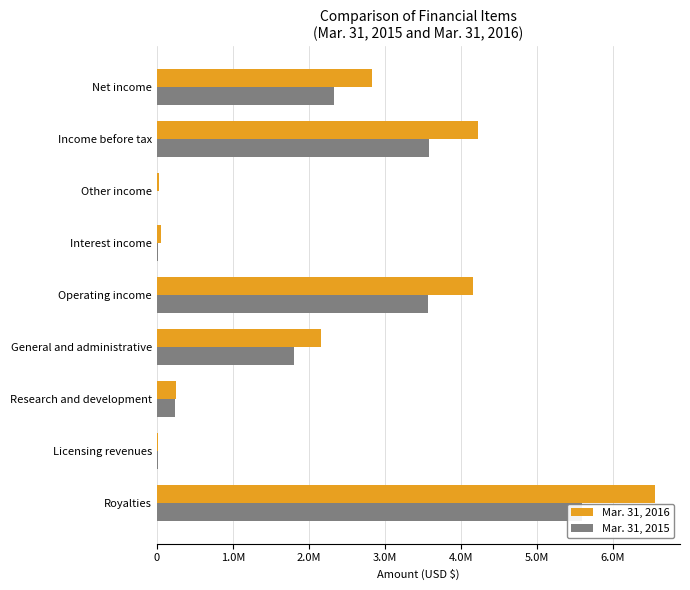

What value does the Mar. 31, 2016 series have at Operating income?

4155158